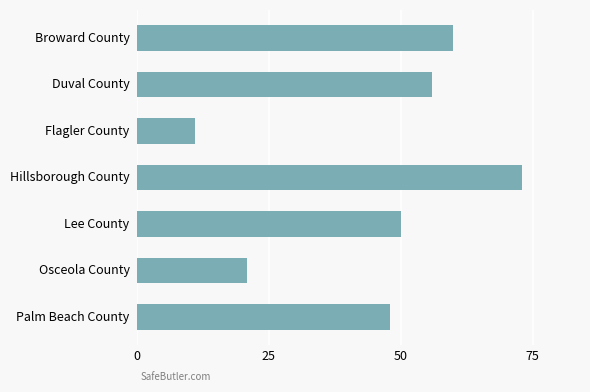

What is the smallest value displayed?

11